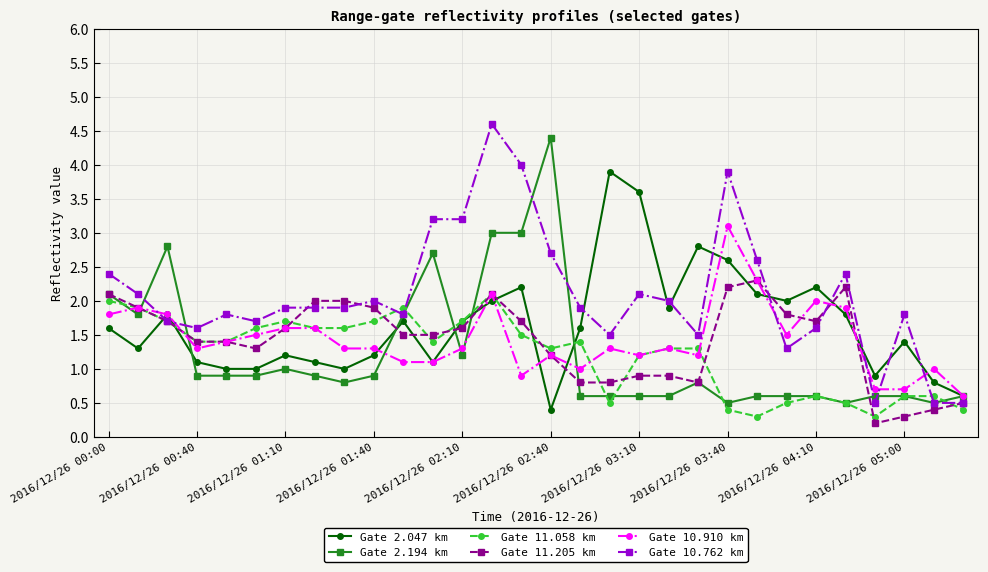

What is the average value of the Gate 2.047 km series?

1.7